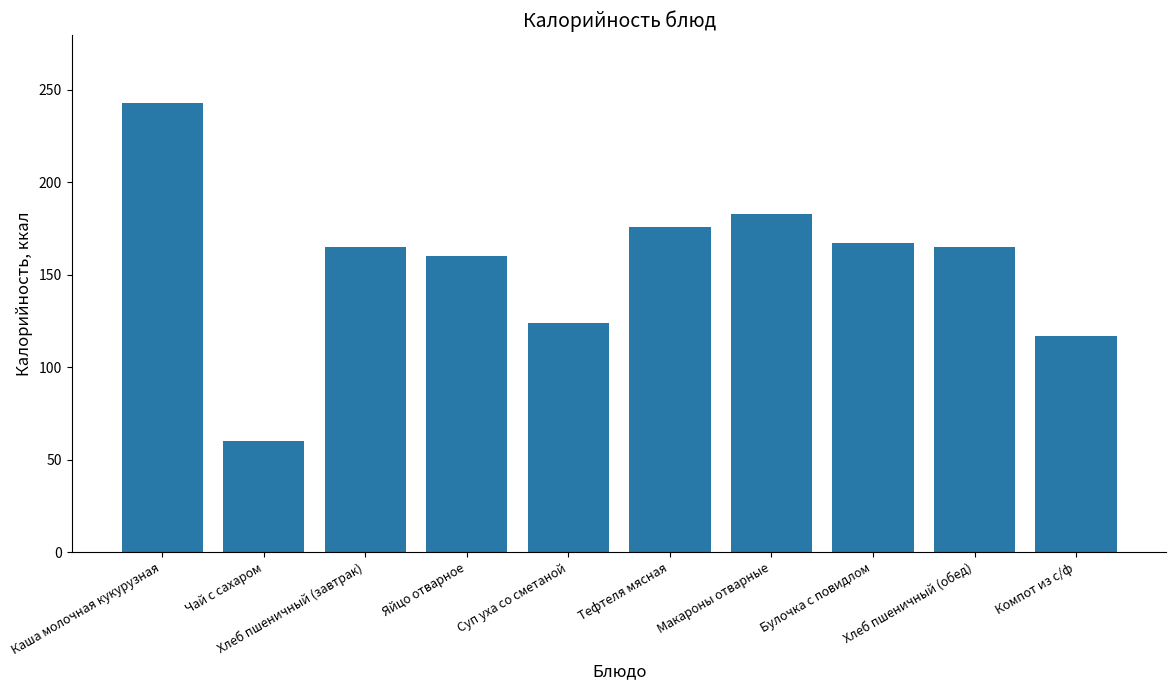

True or false: the data shows 83.7 at Хлеб пшеничный (завтрак).

False